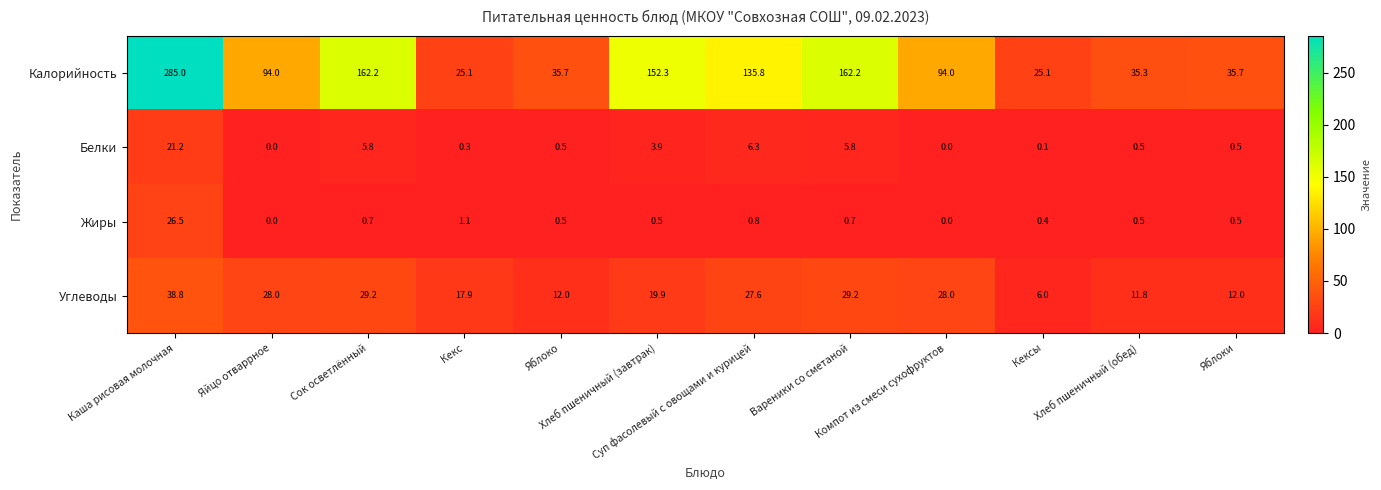

List the series in order of their peak value, highest first.

Калорийность, Углеводы, Жиры, Белки